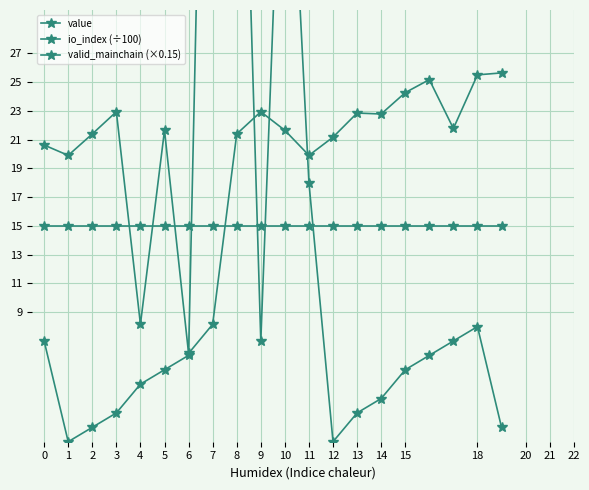

Which series changed the most between 6 and 14?

value